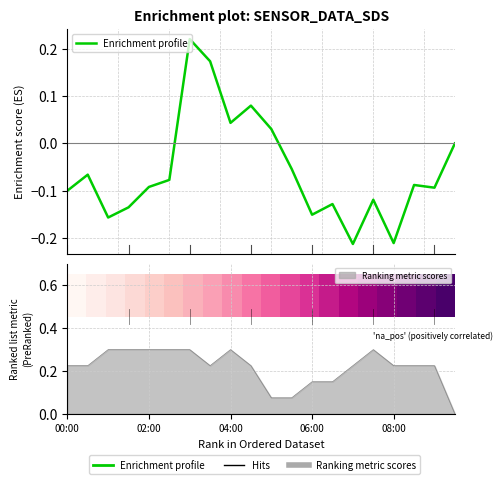

Which has a higher value, 17 or 16?

17